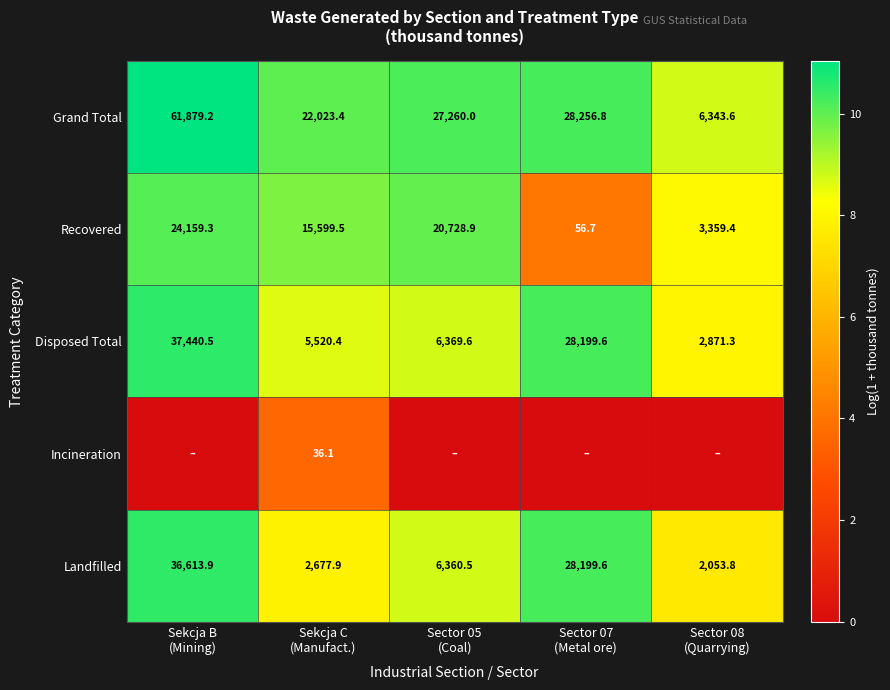

What is the sum of all Grand Total values?

145763.0